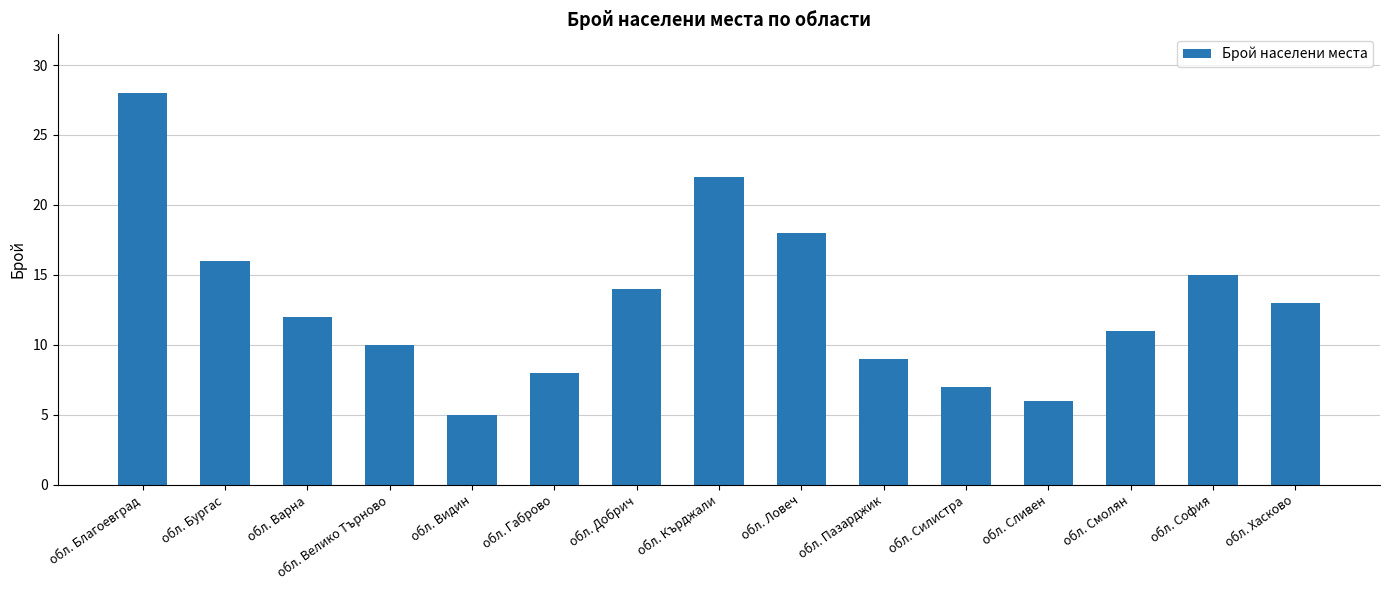

At which category does the chart reach its minimum across all series?

обл. Видин